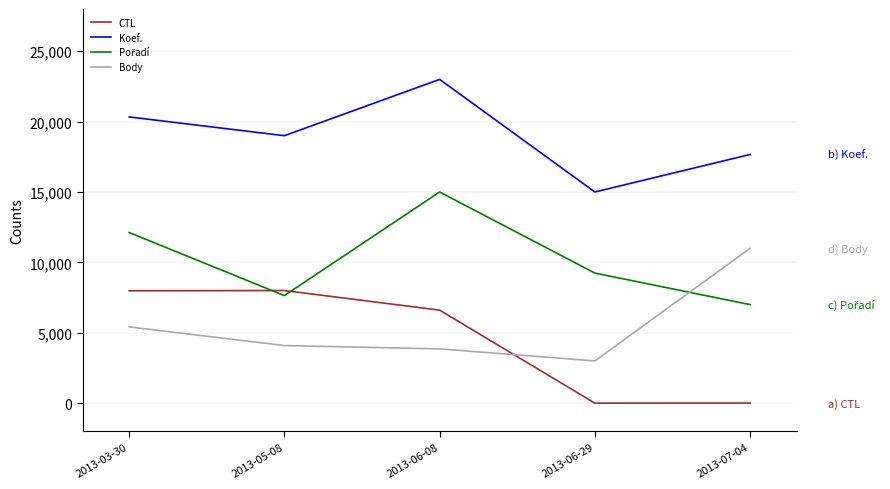

What is the highest value of the CTL series?

8000.0